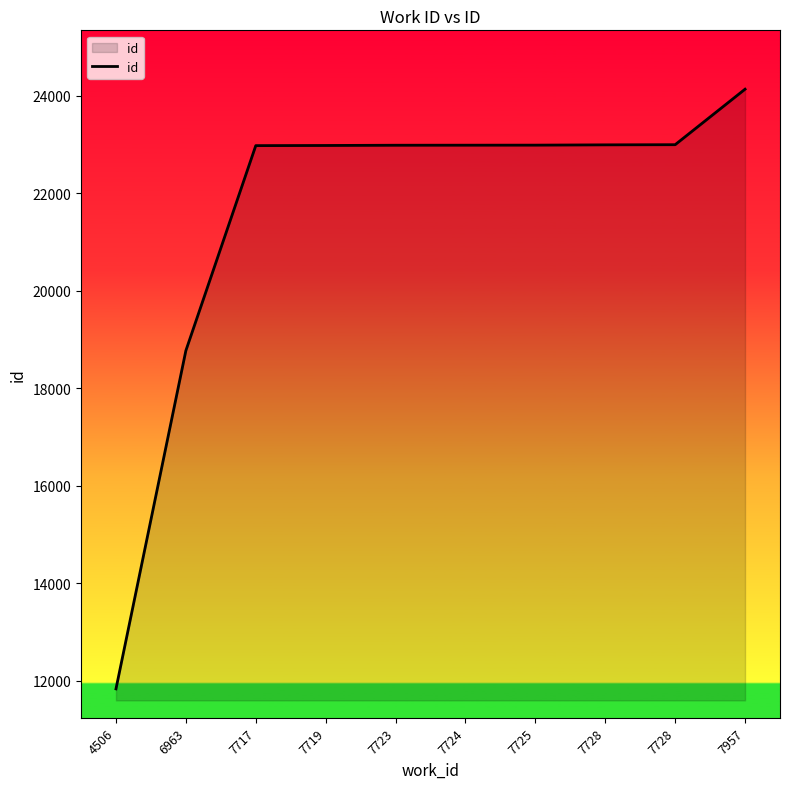

What is the greatest value displayed?

24130